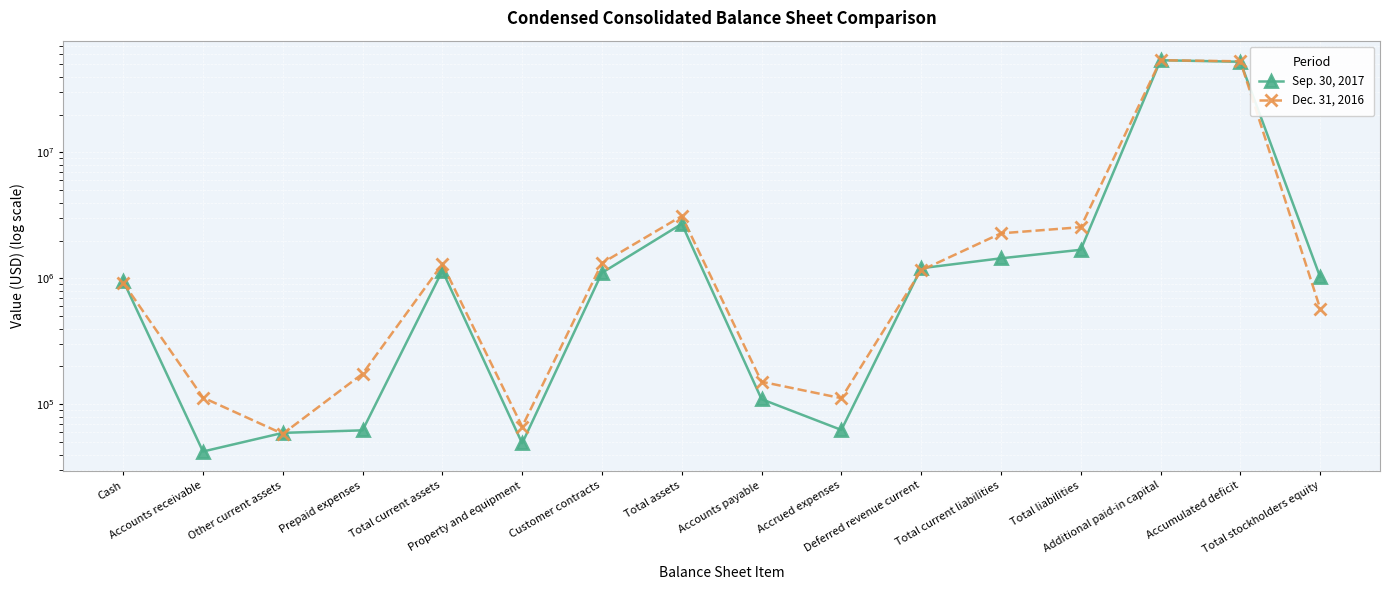

Reading left to right, what are all the values shown in this chart?

Sep. 30, 2017: 959534	42269	59420	62253	1151601	49104	1108100	2713109	109998	62707	1204783	1444401	1687468	53954510	52456243	1025641
Dec. 31, 2016: 926209	113316	58376	175065	1300425	66628	1322056	3128360	151305	112020	1158578	2280056	2551684	53954510	52905208	576676